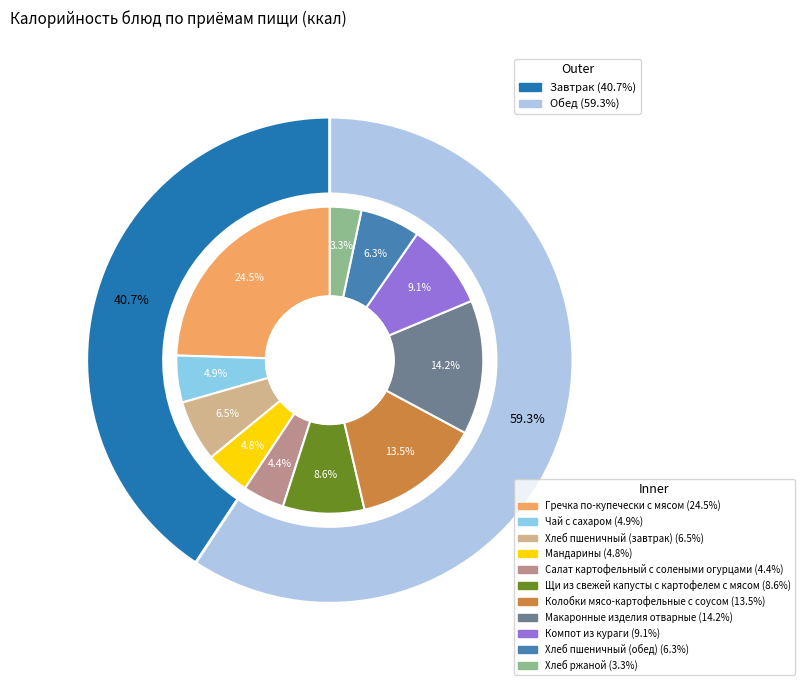

To the nearest percent, what is the combined percentage of Компот из кураги and Колобки мясо-картофельные с соусом?

23%